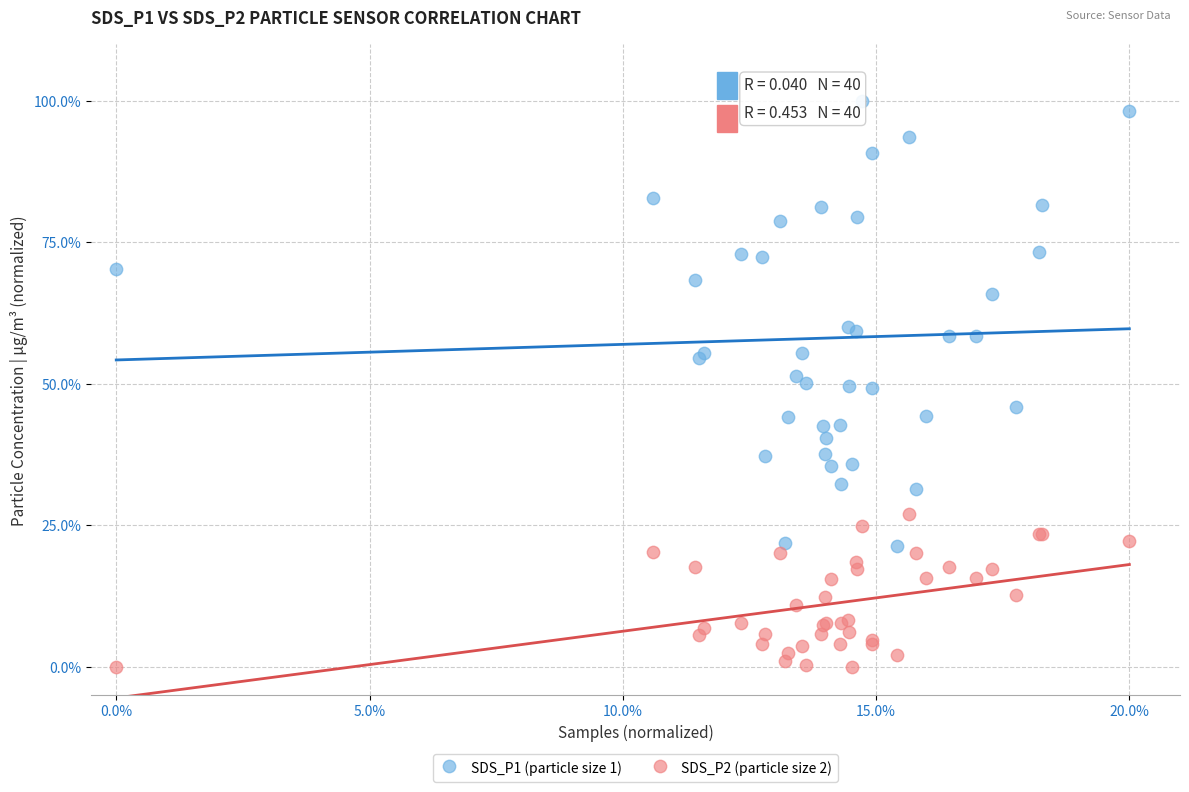

Which series has the largest Y range (max minus min)?

SDS_P1 (particle size 1)